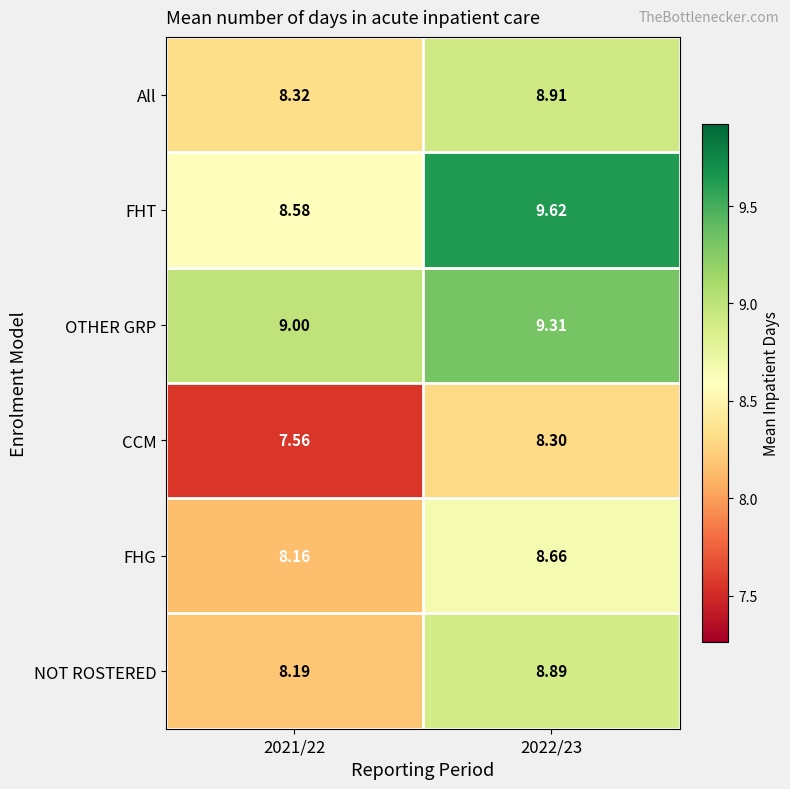

At which category does the chart reach its peak across all series?

2022/23